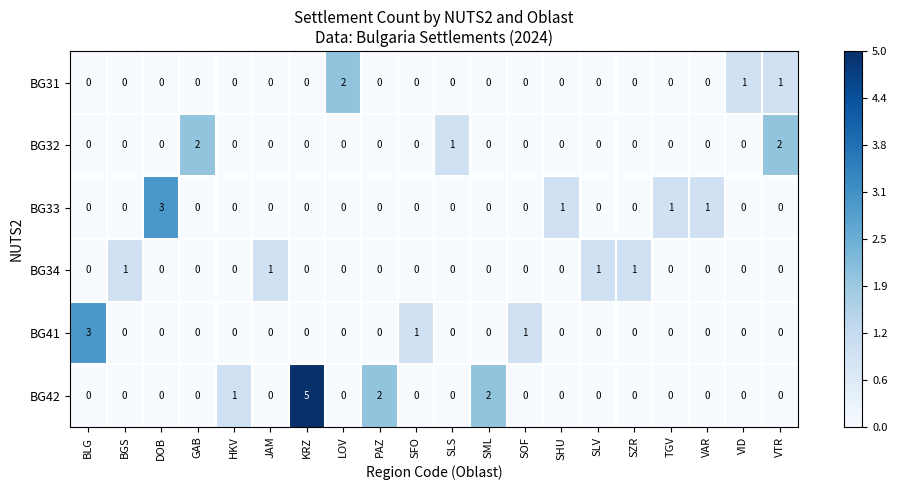

Which series has the widest spread of values?

BG42